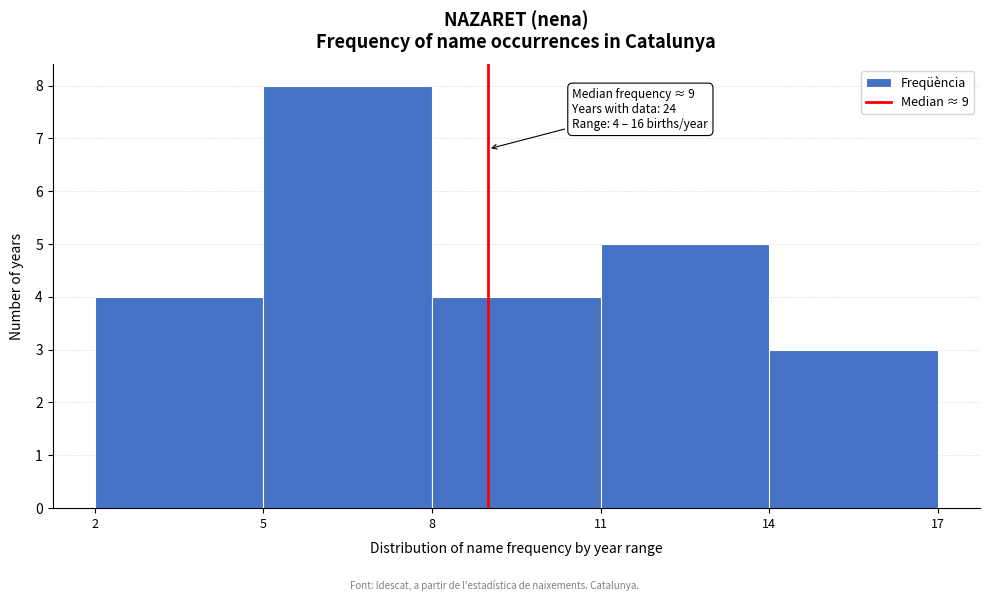

Which range on the x-axis has the tallest bar?

5 to 8